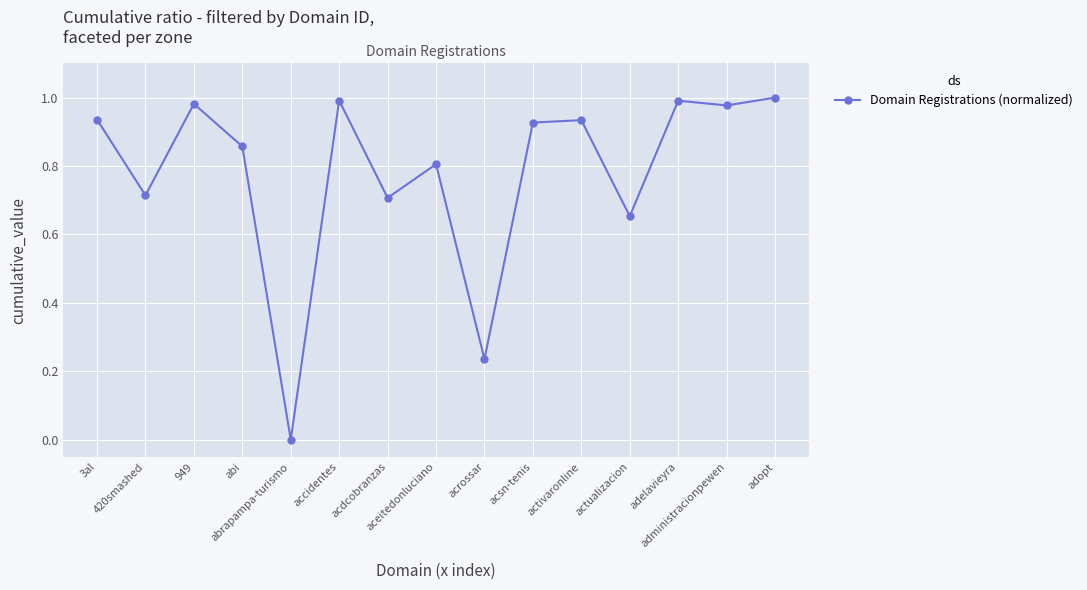

What is the difference between the maximum and second lowest values?

0.8